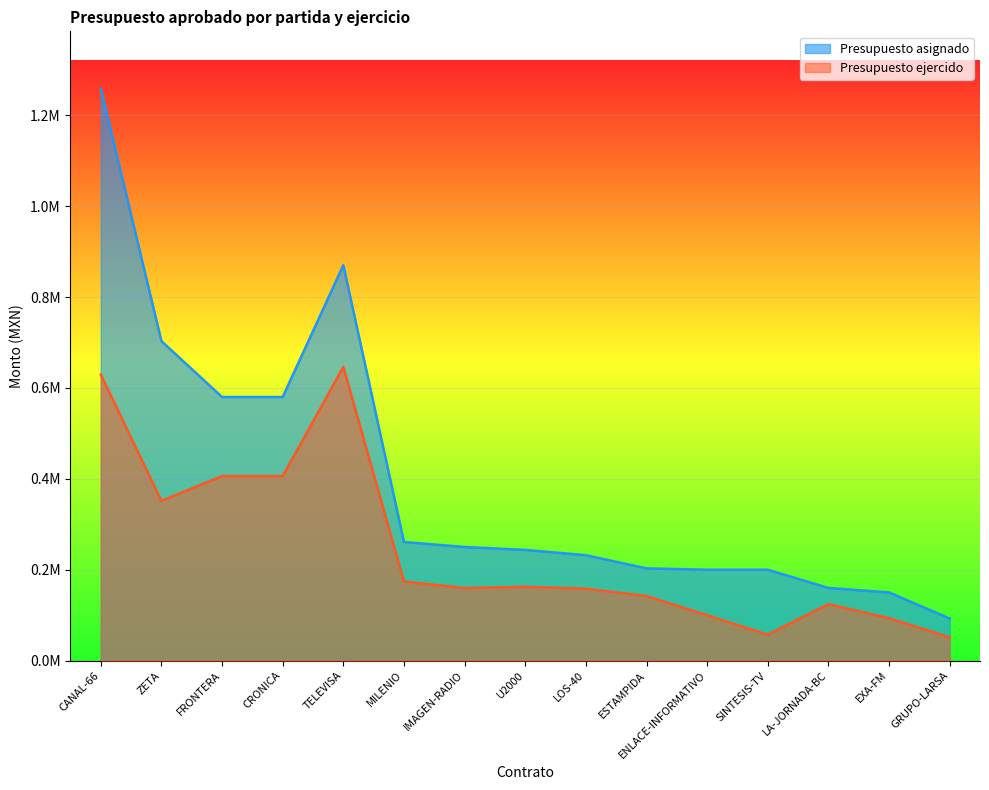

The value of Presupuesto ejercido at IMAGEN-RADIO is 252129.3. True or false?

False